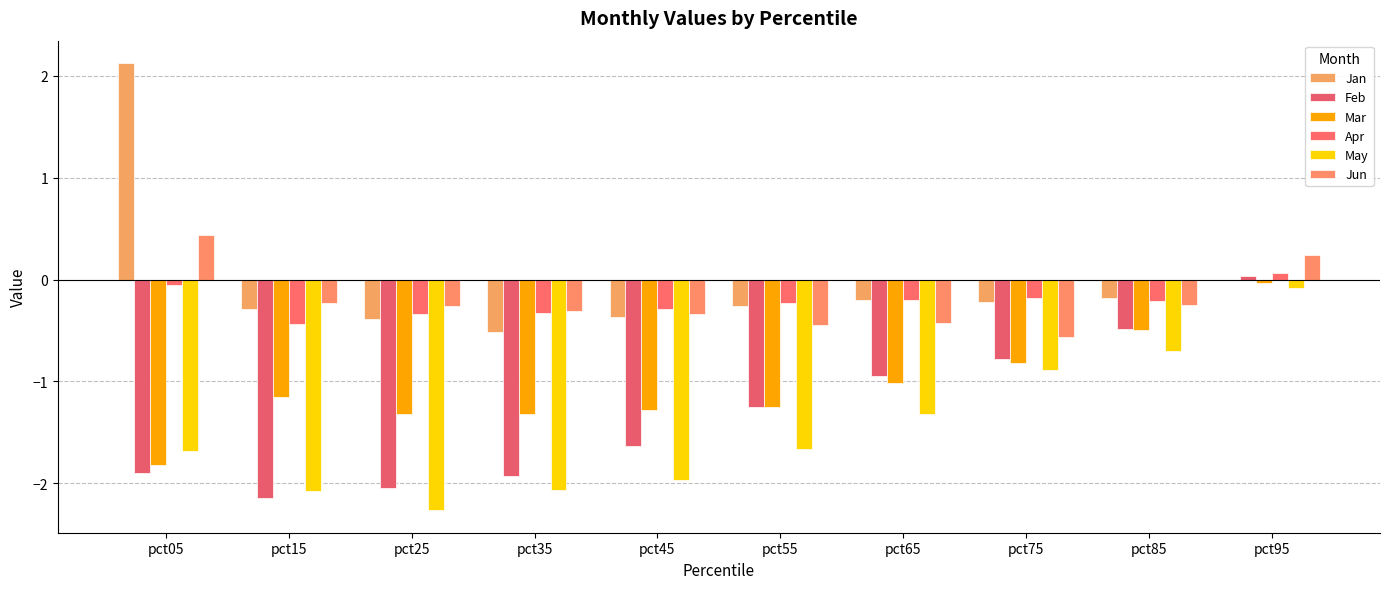

Reading left to right, what are all the values shown in this chart?

Jan: pct05=2.1	pct15=-0.3	pct25=-0.4	pct35=-0.5	pct45=-0.4	pct55=-0.3	pct65=-0.2	pct75=-0.2	pct85=-0.2	pct95=-0.0
Feb: pct05=-1.9	pct15=-2.1	pct25=-2.0	pct35=-1.9	pct45=-1.6	pct55=-1.2	pct65=-0.9	pct75=-0.8	pct85=-0.5	pct95=0.0
Mar: pct05=-1.8	pct15=-1.2	pct25=-1.3	pct35=-1.3	pct45=-1.3	pct55=-1.2	pct65=-1.0	pct75=-0.8	pct85=-0.5	pct95=-0.0
Apr: pct05=-0.1	pct15=-0.4	pct25=-0.3	pct35=-0.3	pct45=-0.3	pct55=-0.2	pct65=-0.2	pct75=-0.2	pct85=-0.2	pct95=0.1
May: pct05=-1.7	pct15=-2.1	pct25=-2.3	pct35=-2.1	pct45=-2.0	pct55=-1.7	pct65=-1.3	pct75=-0.9	pct85=-0.7	pct95=-0.1
Jun: pct05=0.4	pct15=-0.2	pct25=-0.3	pct35=-0.3	pct45=-0.3	pct55=-0.5	pct65=-0.4	pct75=-0.6	pct85=-0.2	pct95=0.2